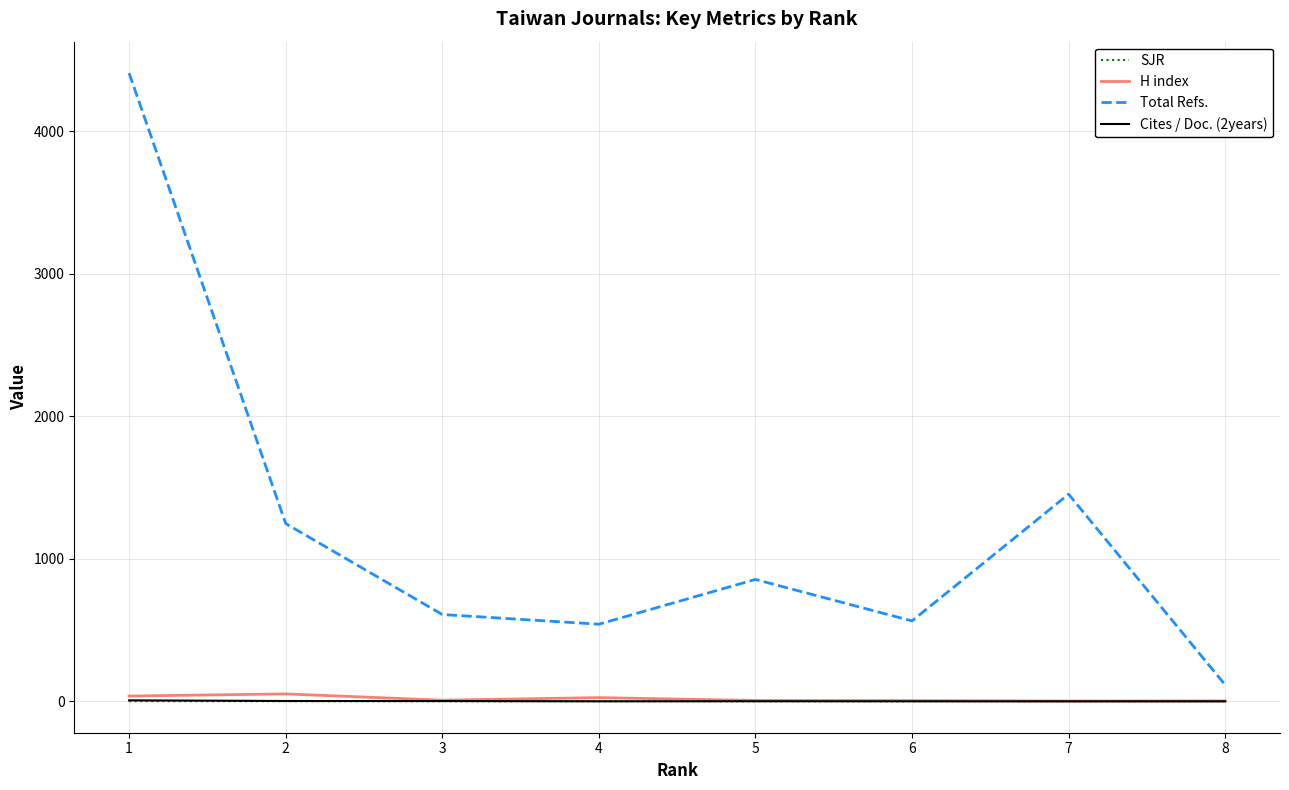

Which series has the largest total across all categories?

Total Refs.